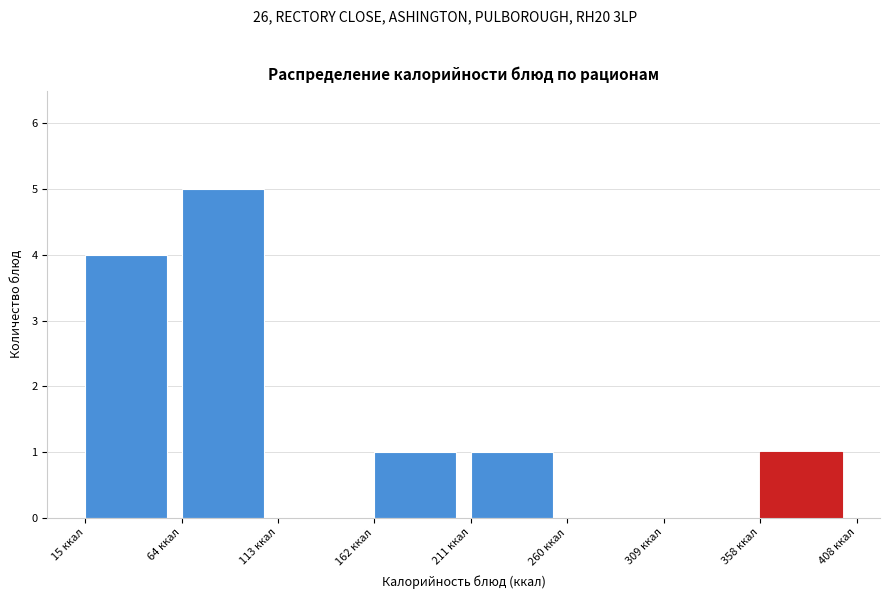

Over which range of the x-axis is the bar tallest?

65 to 115